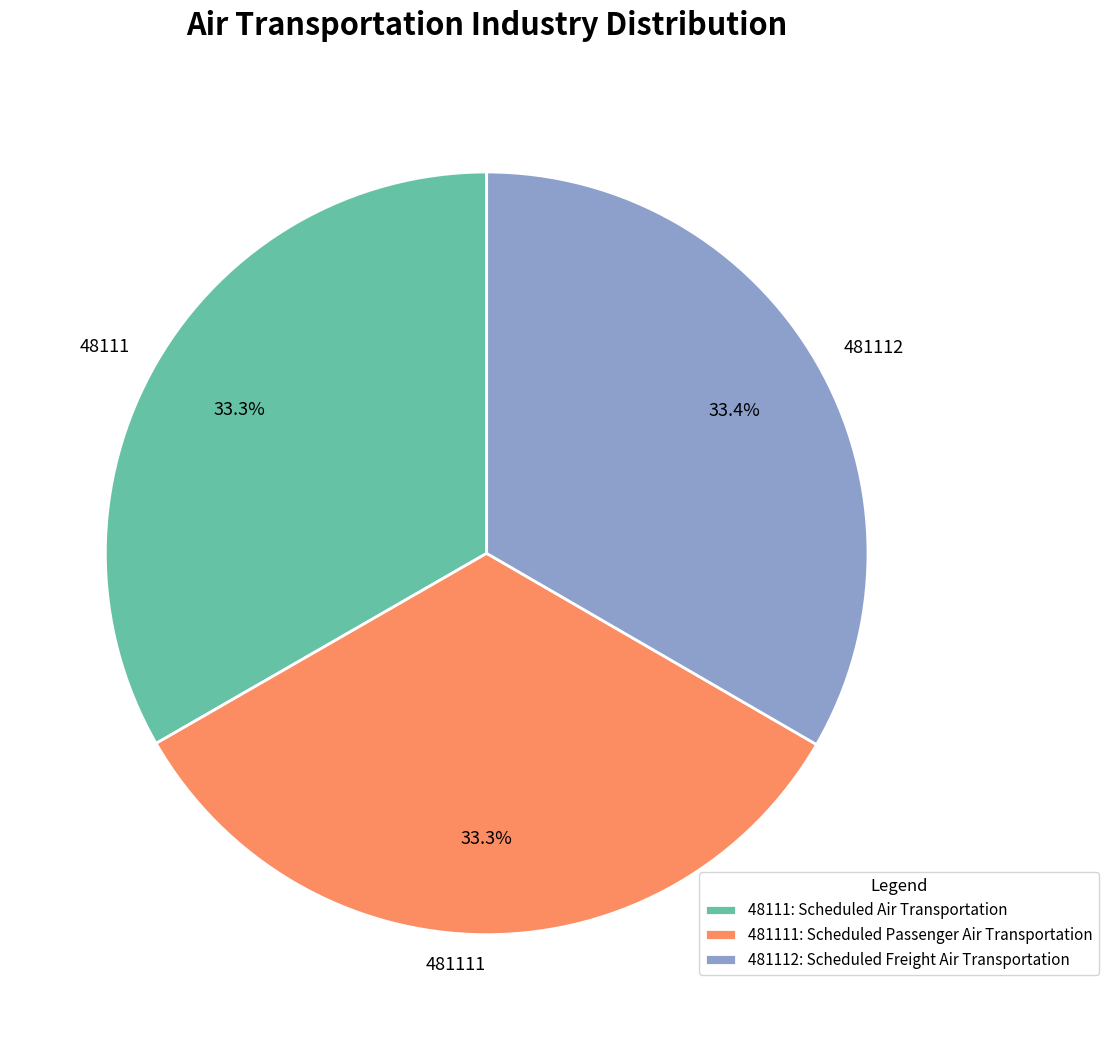

What portion of the pie excludes 481112?

66.6%